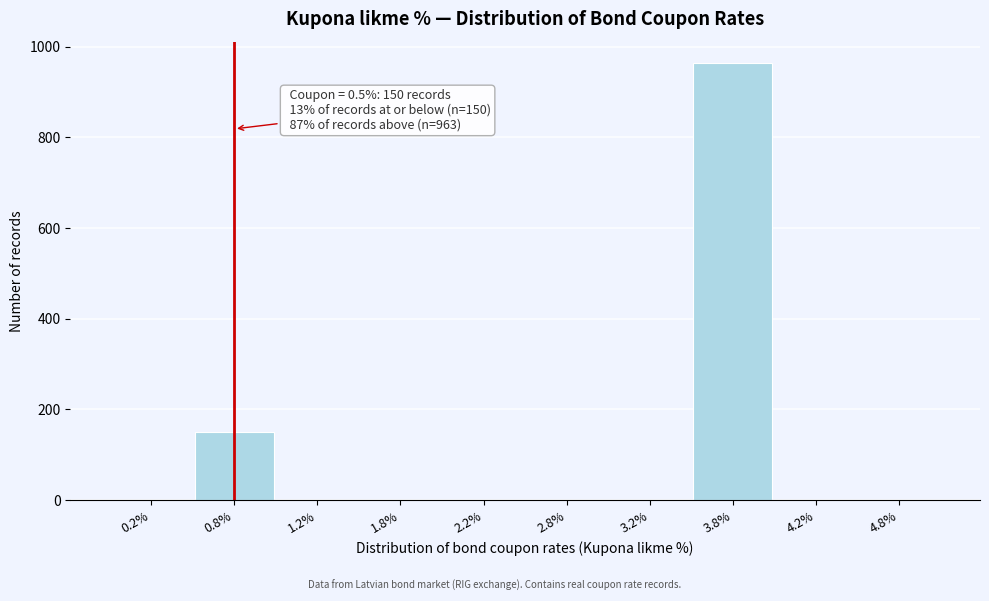

Reading left to right, list all the values displayed in this chart.

0.2%=0	0.8%=150	1.2%=0	1.8%=0	2.2%=0	2.8%=0	3.2%=0	3.8%=963	4.2%=0	4.8%=0